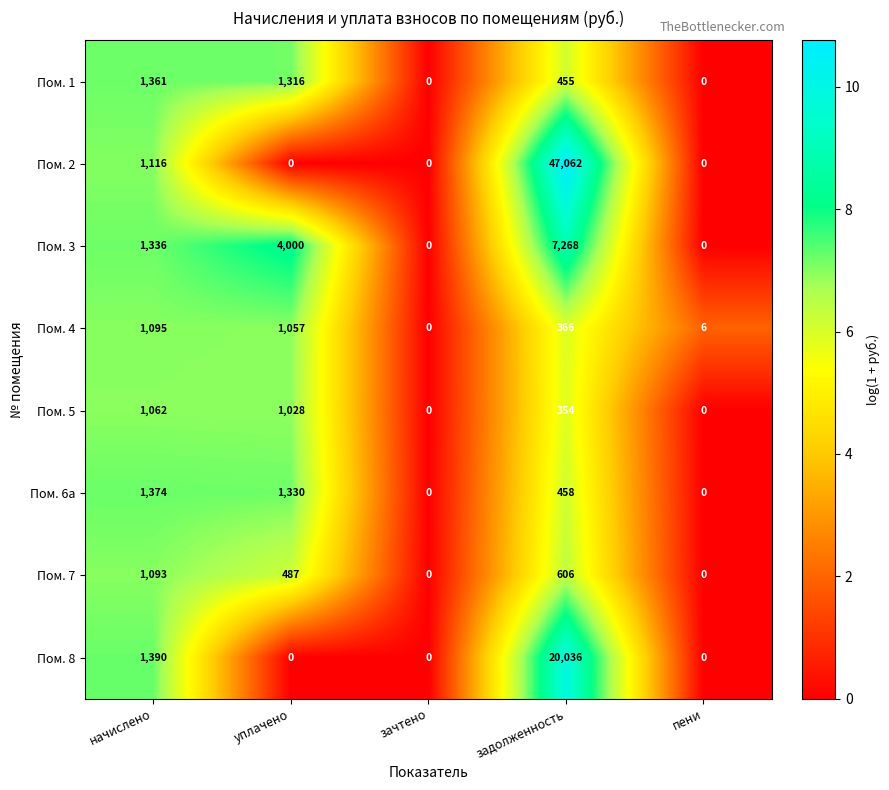

Is it true that Пом. 7 equals 1942 at начислено?

False